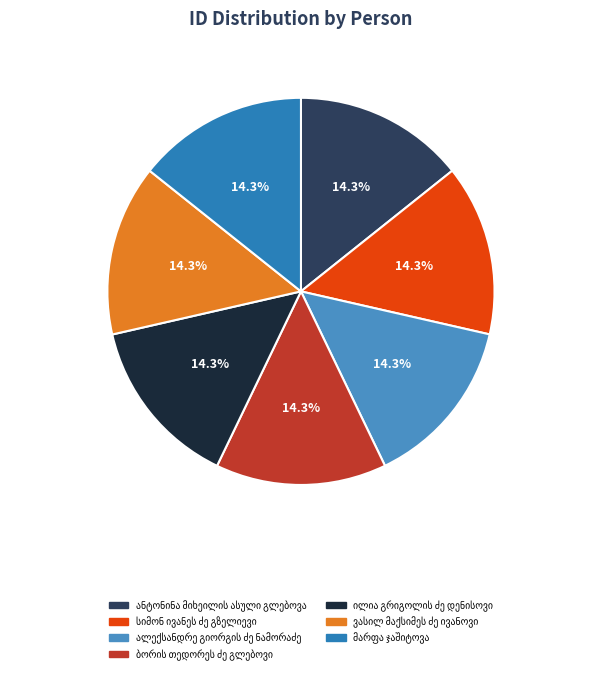

How many segments does this pie chart have?

7